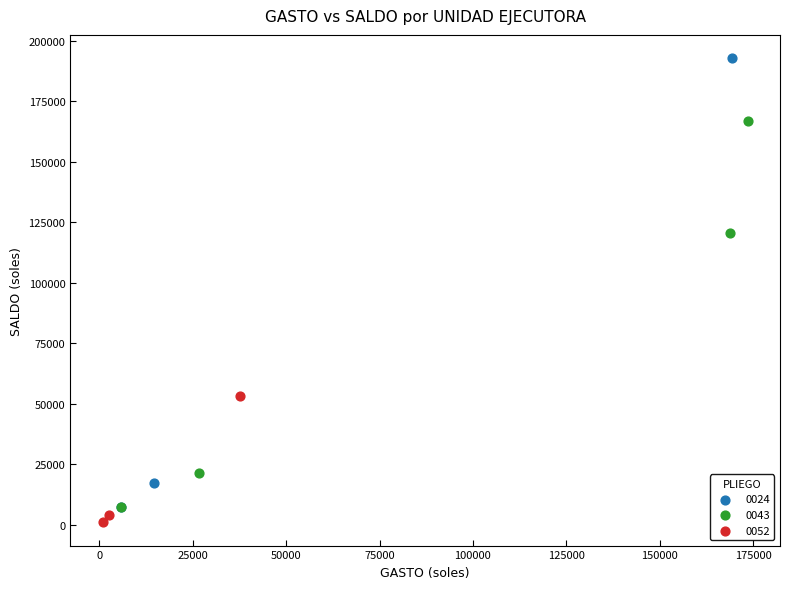

Which series reaches the maximum Y coordinate?

0024